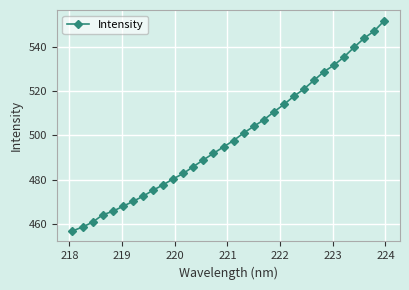

What is the value of the 6th point from the left?

467.9